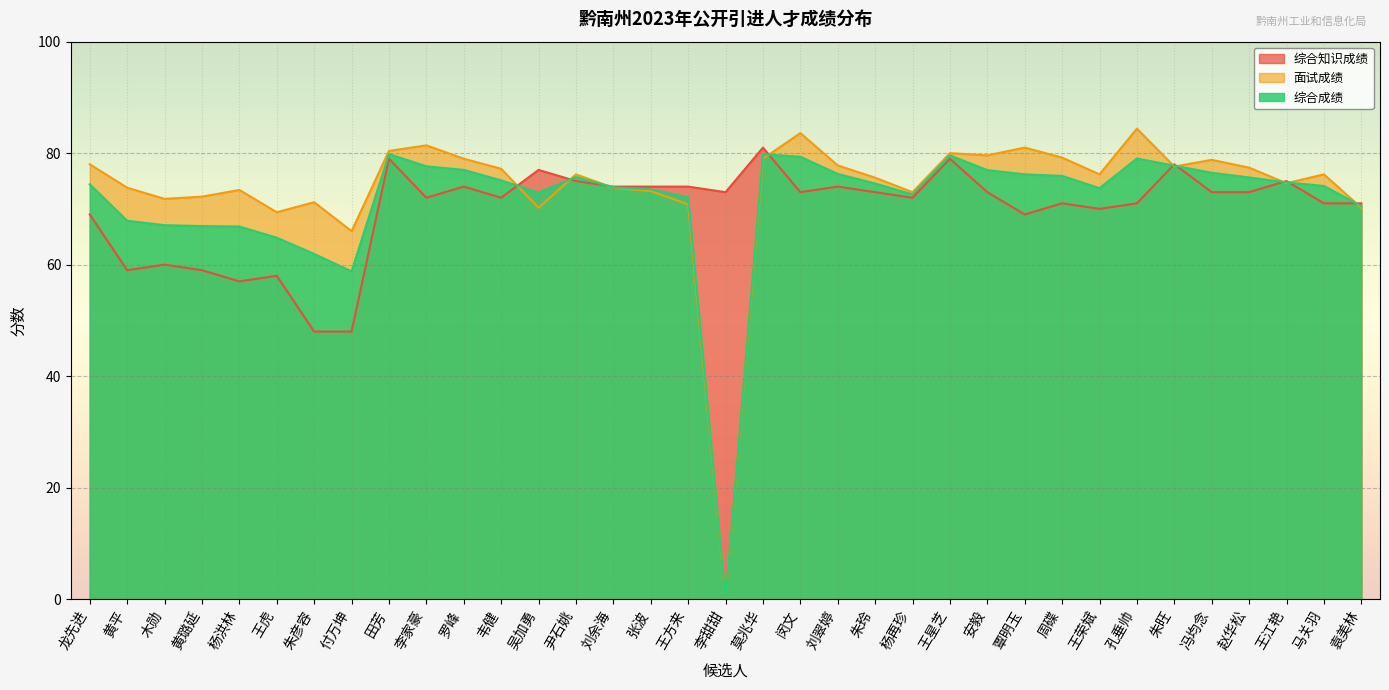

What is the difference between the 综合知识成绩 values at 朱旺 and 袁美林?

7.0